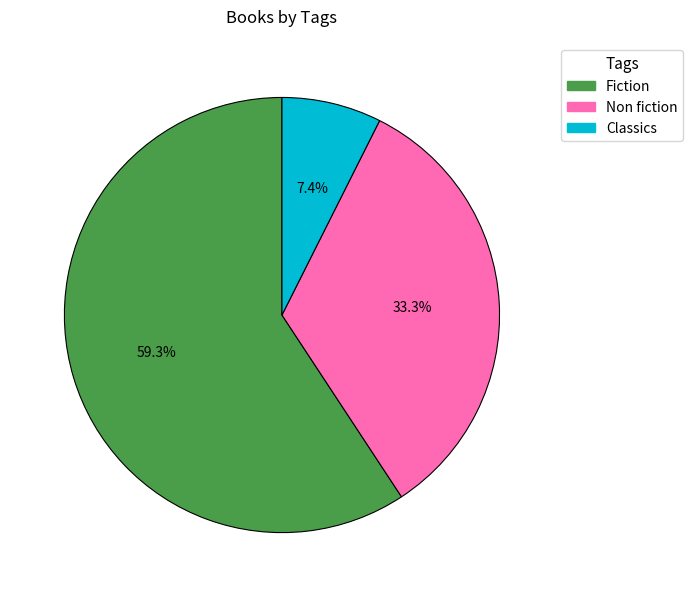

How many slices are in this pie chart?

3